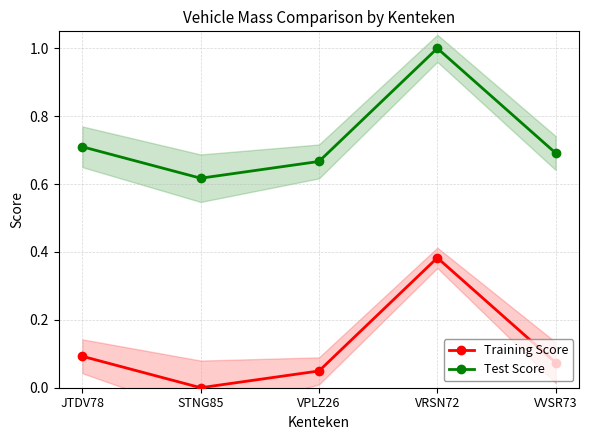

Rank the series by their maximum value, from lowest to highest.

Training Score, Test Score